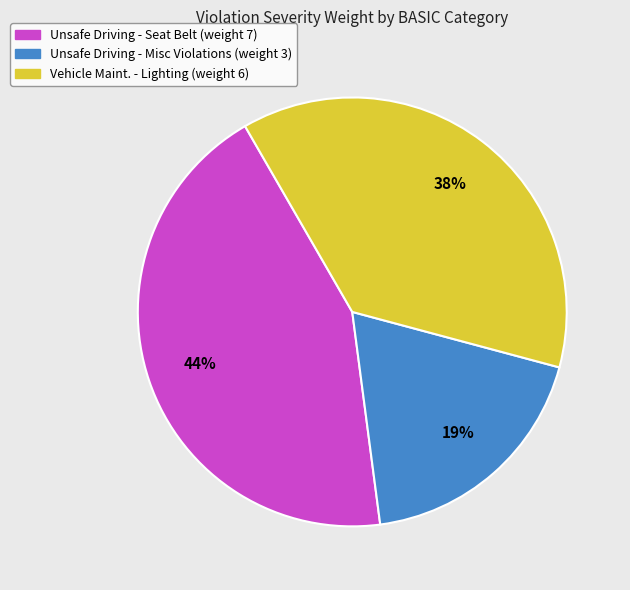

To the nearest percent, what is the average slice percentage?

33%